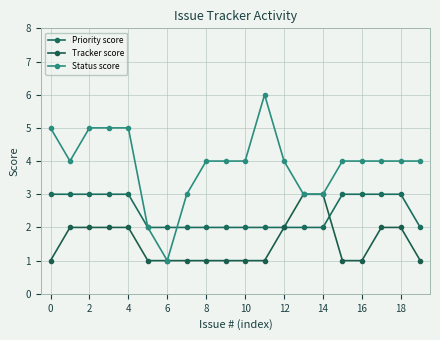

Reading left to right, extract all data points from this chart.

Priority score: 3	3	3	3	3	2	2	2	2	2	2	2	2	2	2	3	3	3	3	2
Tracker score: 1	2	2	2	2	1	1	1	1	1	1	1	2	3	3	1	1	2	2	1
Status score: 5	4	5	5	5	2	1	3	4	4	4	6	4	3	3	4	4	4	4	4